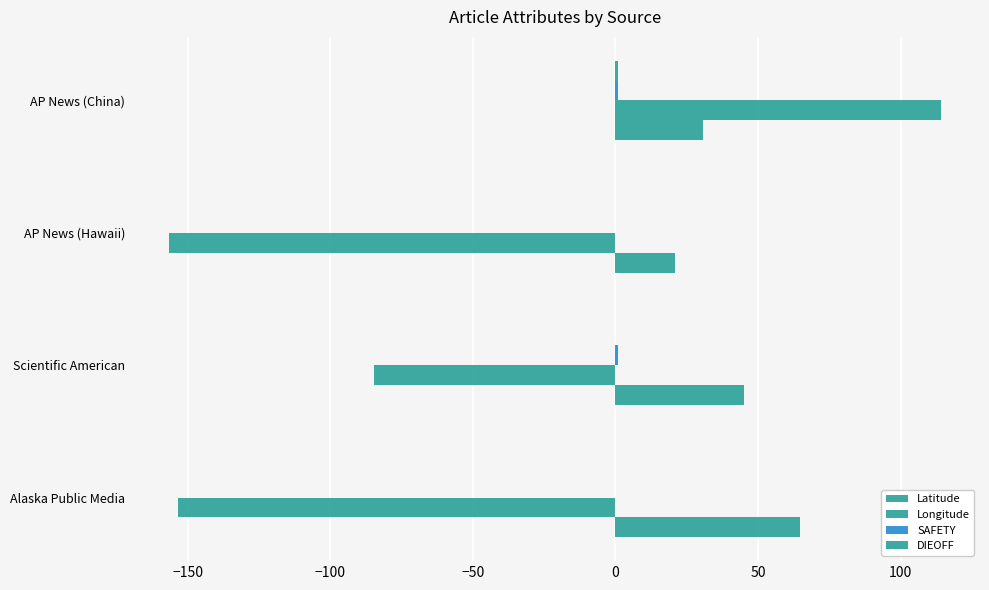

Reading left to right, list all the values displayed in this chart.

Latitude: 64.6	44.9	20.9	30.6
Longitude: -153.2	-84.5	-156.7	114.3
SAFETY: 0.0	1.0	0.0	1.0
DIEOFF: 0.0	0.0	0.0	1.0